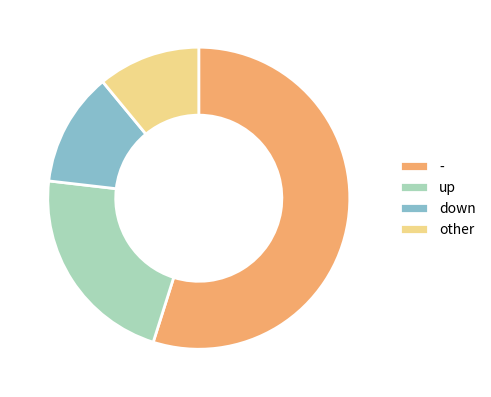

Is there any slice that represents more than half of the pie?

Yes